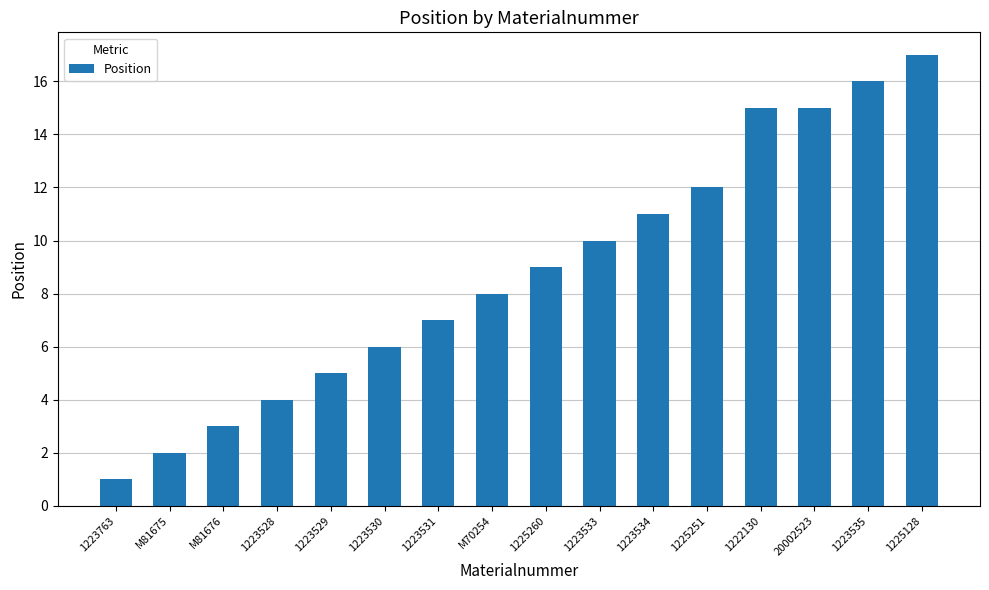

Where is the data nearest to the value 9?

1225260